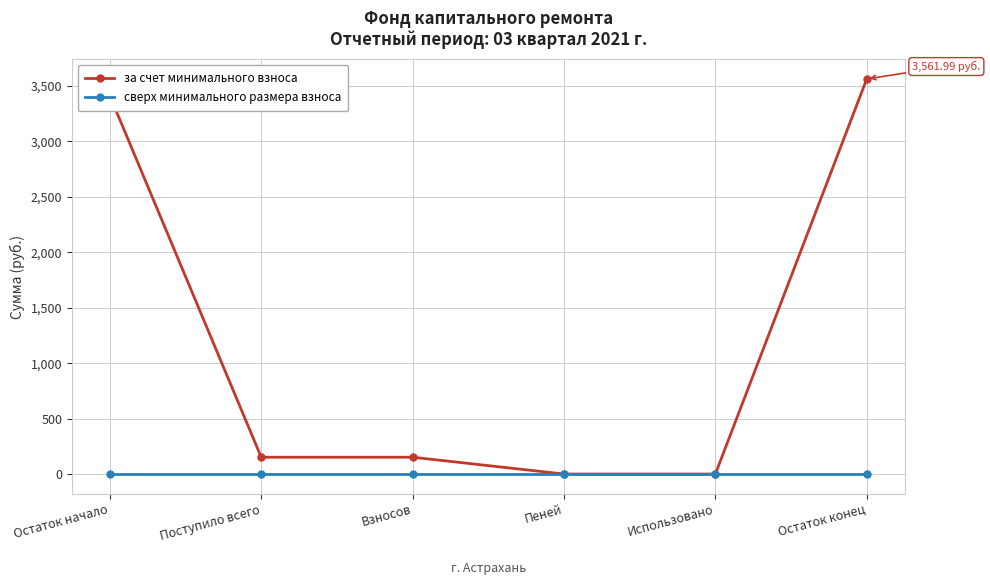

What is the label of the 4th point from the left?

Пеней